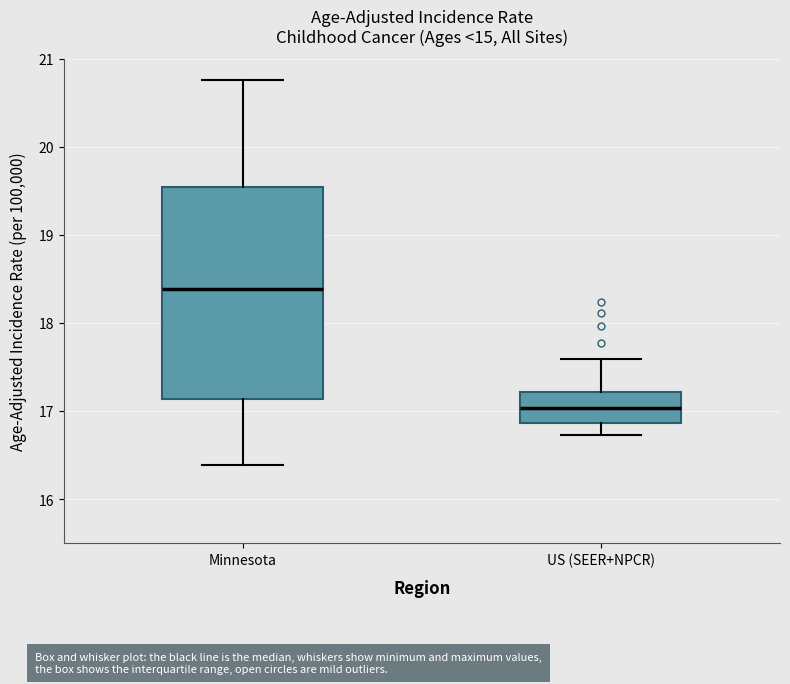

Which box has the highest median line?

Minnesota